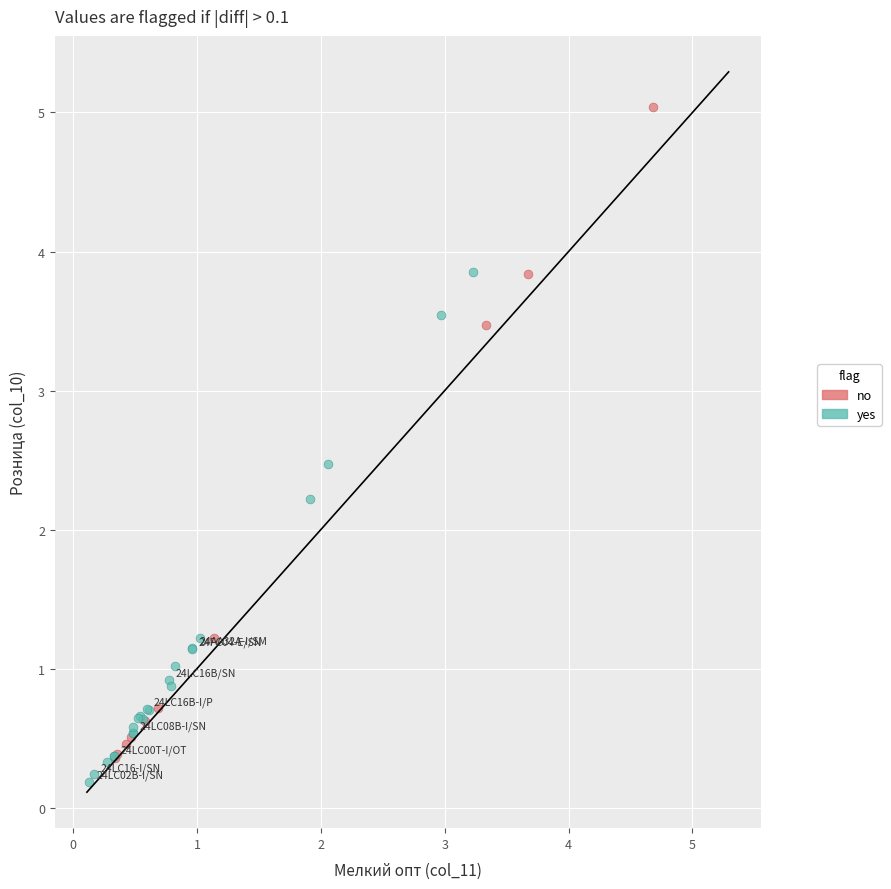

Which series reaches the maximum Y coordinate?

no